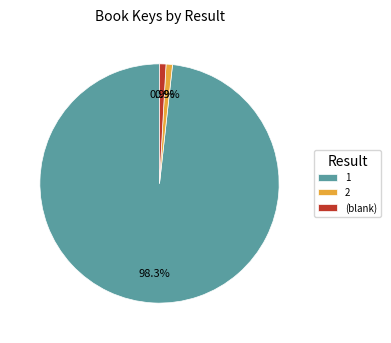

Count the number of slices in the pie.

3